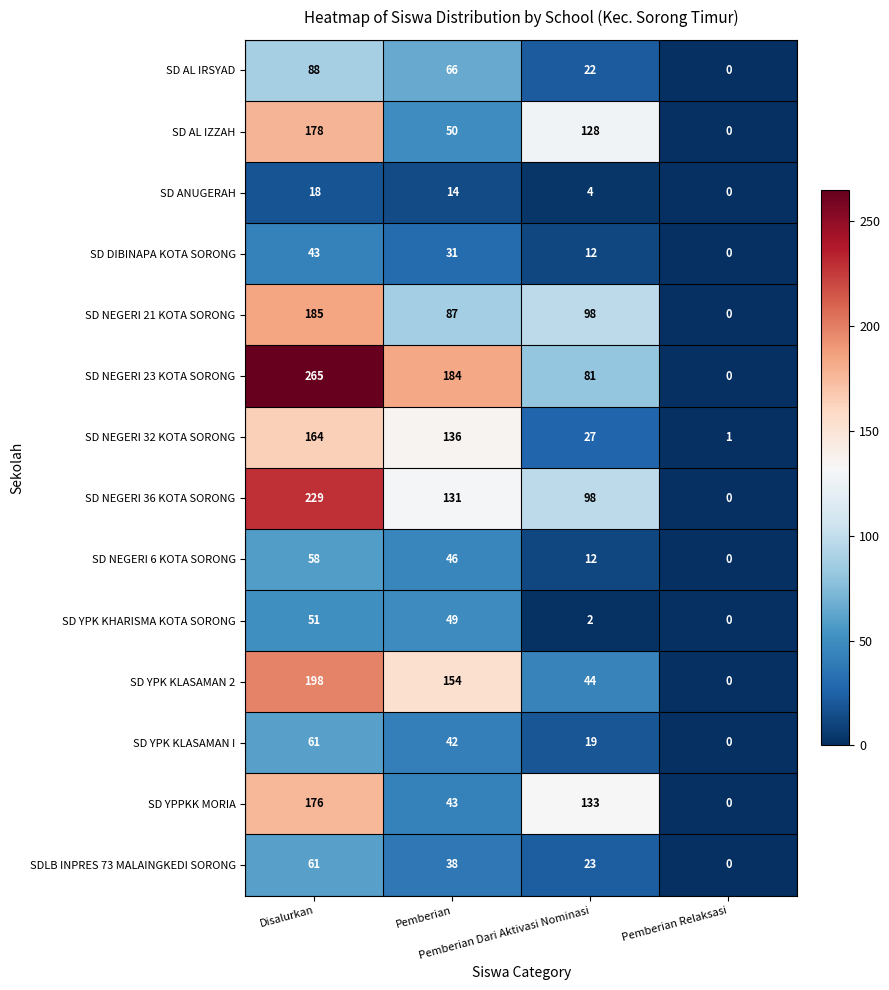

What is the maximum value for SD YPK KHARISMA KOTA SORONG?

51